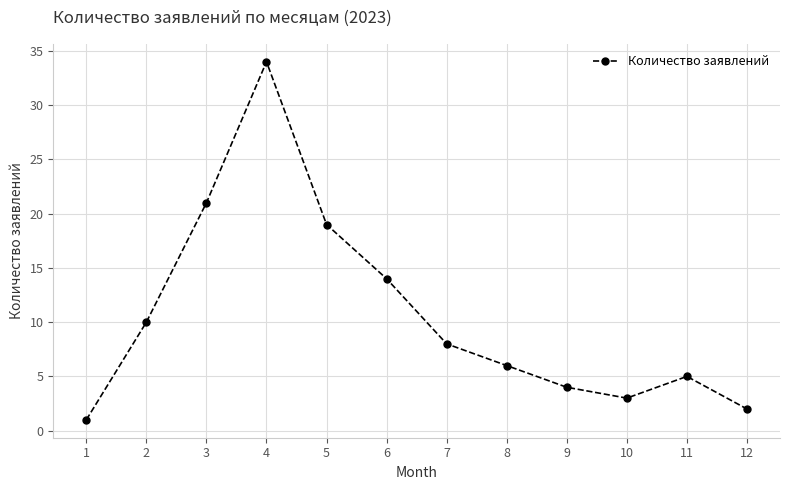

At which category does the data reach its first local peak?

4